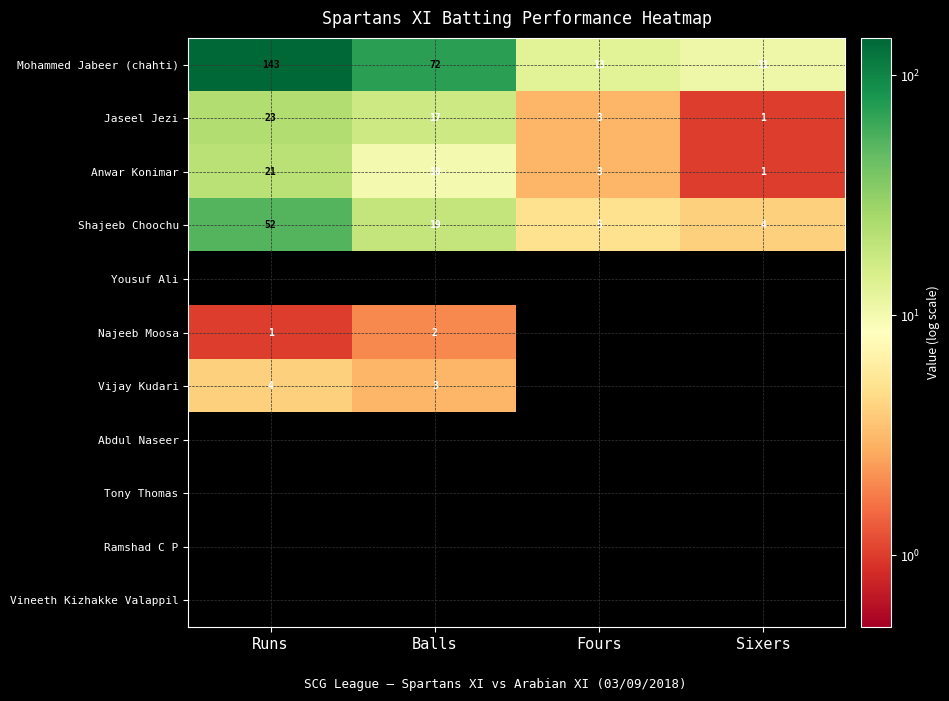

At which label does Jaseel Jezi reach its peak?

Runs